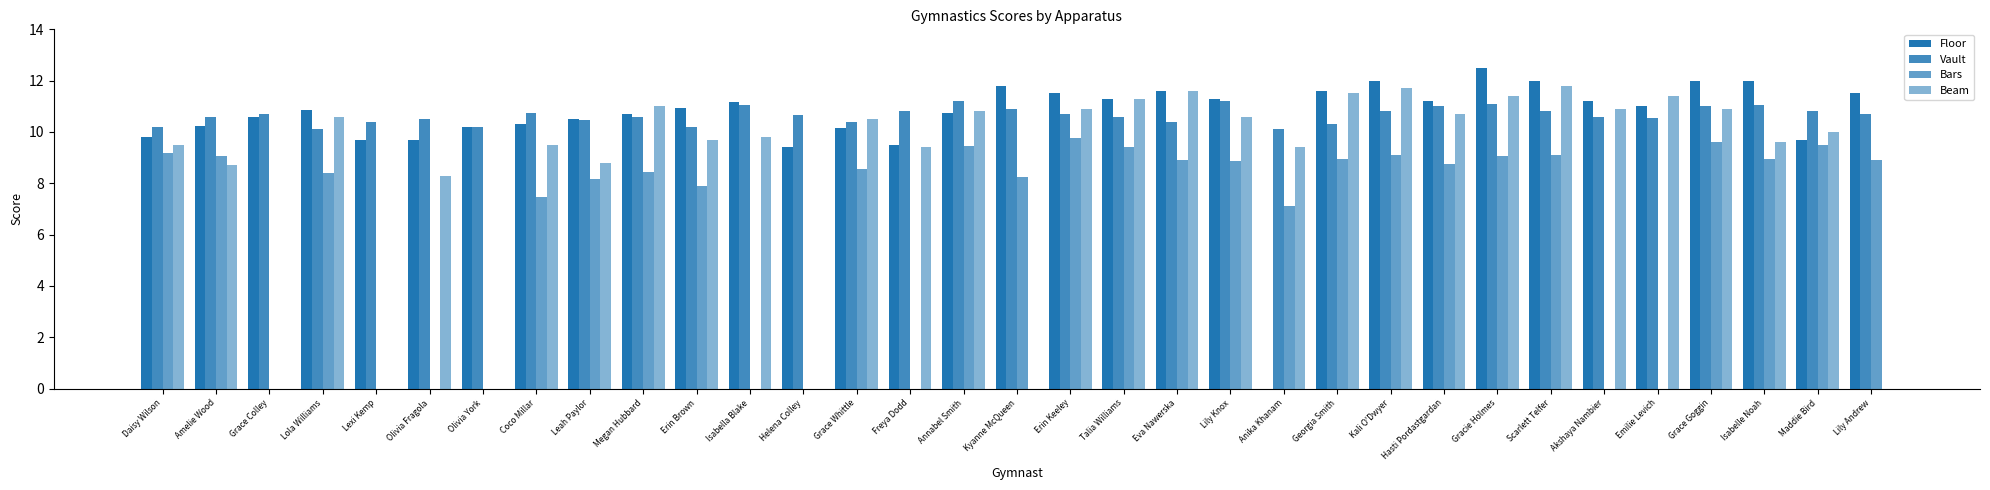

How many data points in Floor are above 10?

26